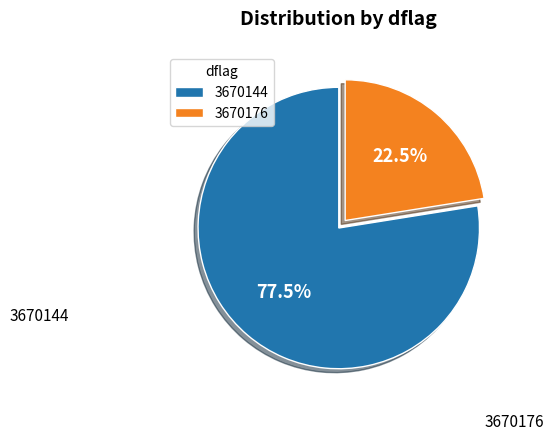

The 3670144 slice represents 92% of the pie. True or false?

False